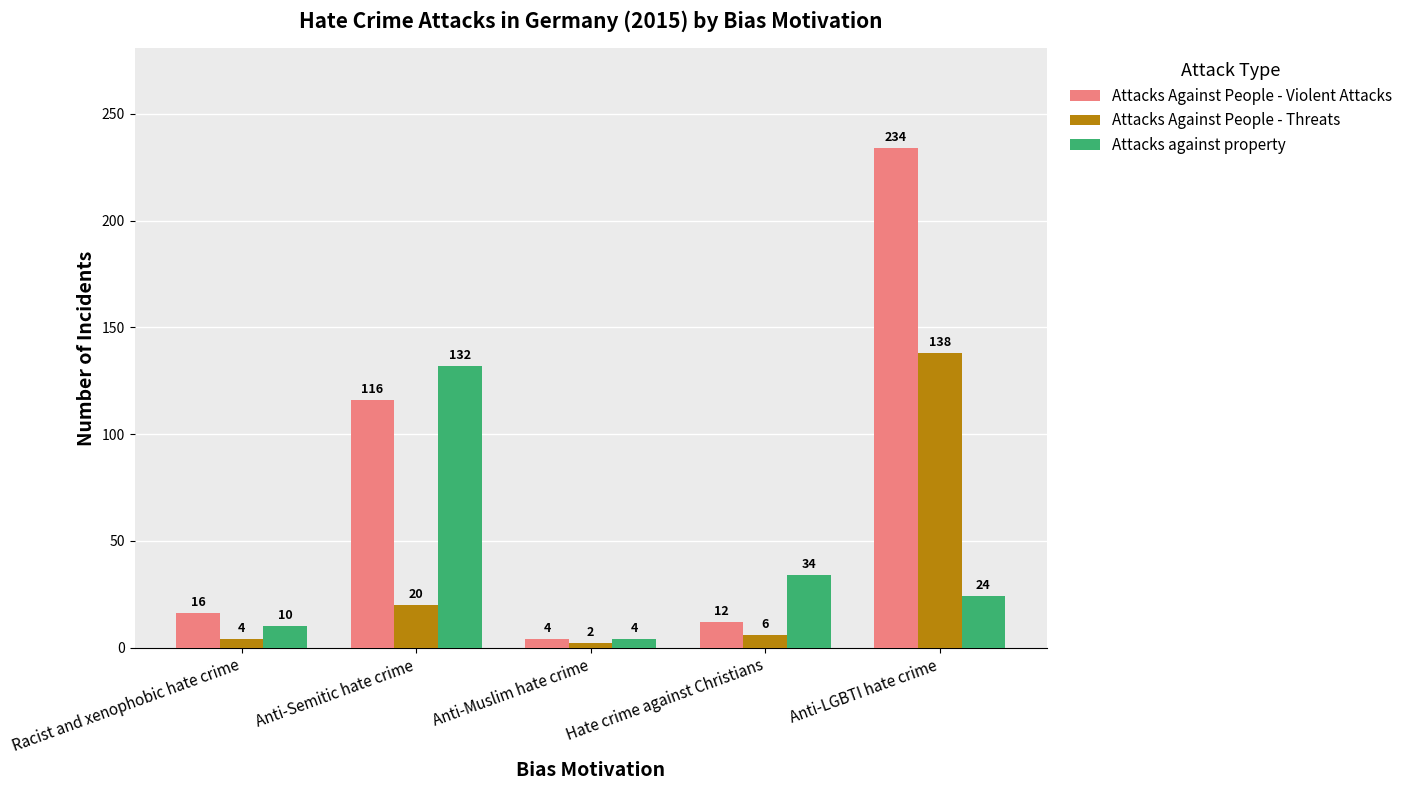

The Attacks Against People - Violent Attacks series shows 21 at Hate crime against Christians. True or false?

False